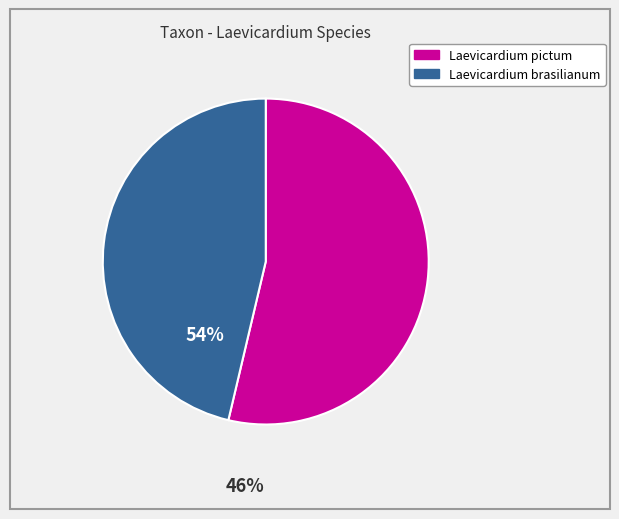

Does any single category account for the majority?

Yes